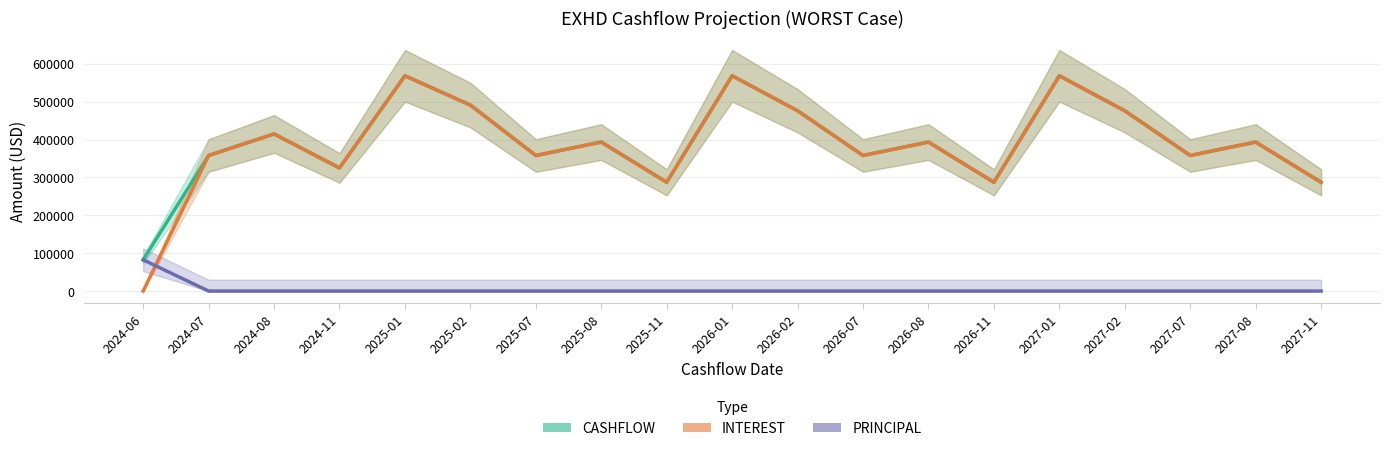

Which has a higher value, 2026-01 or 2024-08?

2026-01